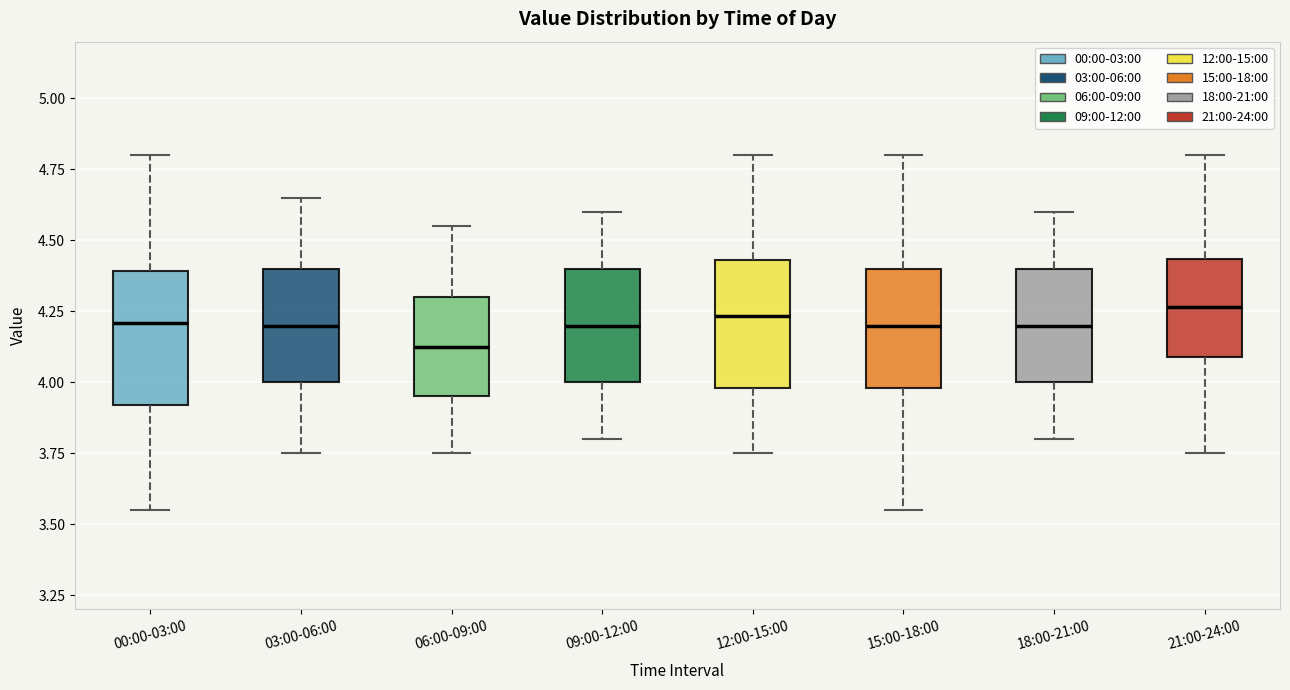

Reading left to right, read every box against the y-axis: the position of its median line, the range the box covers, and the ends of its whiskers. The values are not printed on the chart, so give them approximately, as read against the axis.

00:00-03:00: median 4.20, box 3.90 to 4.40, whiskers 3.55 to 4.80
03:00-06:00: median 4.20, box 4.00 to 4.40, whiskers 3.75 to 4.65
06:00-09:00: median 4.15, box 3.95 to 4.30, whiskers 3.75 to 4.55
09:00-12:00: median 4.20, box 4.00 to 4.40, whiskers 3.80 to 4.60
12:00-15:00: median 4.25, box 4.00 to 4.45, whiskers 3.75 to 4.80
15:00-18:00: median 4.20, box 4.00 to 4.40, whiskers 3.55 to 4.80
18:00-21:00: median 4.20, box 4.00 to 4.40, whiskers 3.80 to 4.60
21:00-24:00: median 4.25, box 4.10 to 4.45, whiskers 3.75 to 4.80